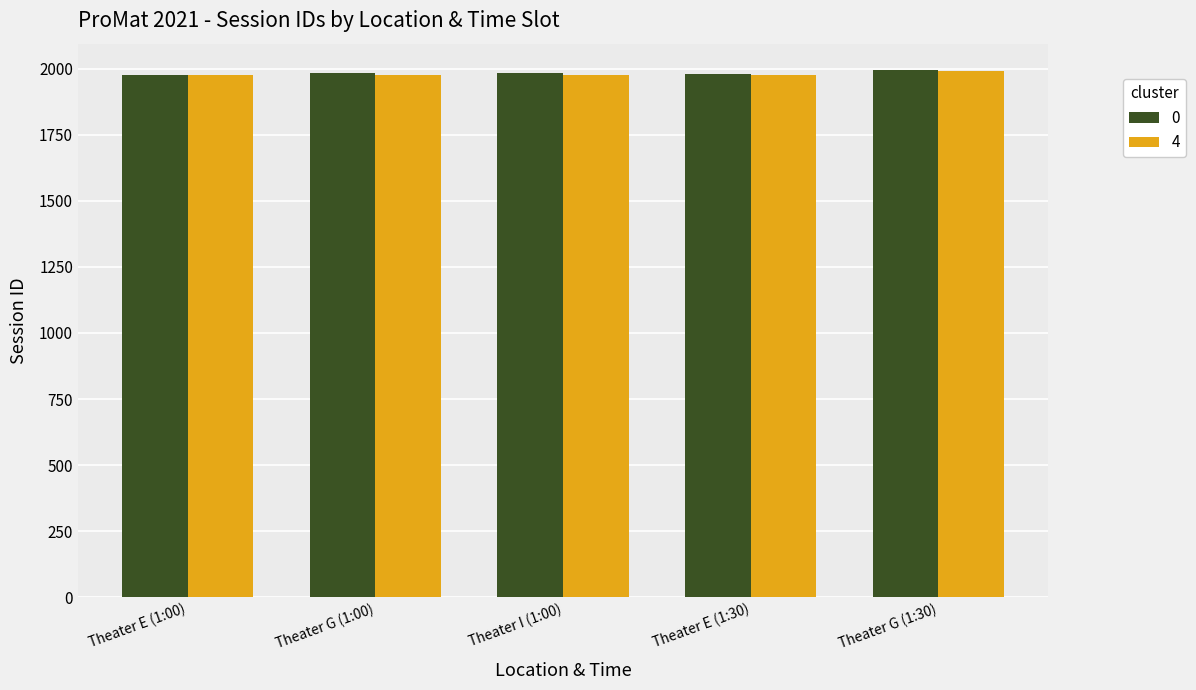

What is the label of the 2nd bar from the left?

Theater G (1:00)